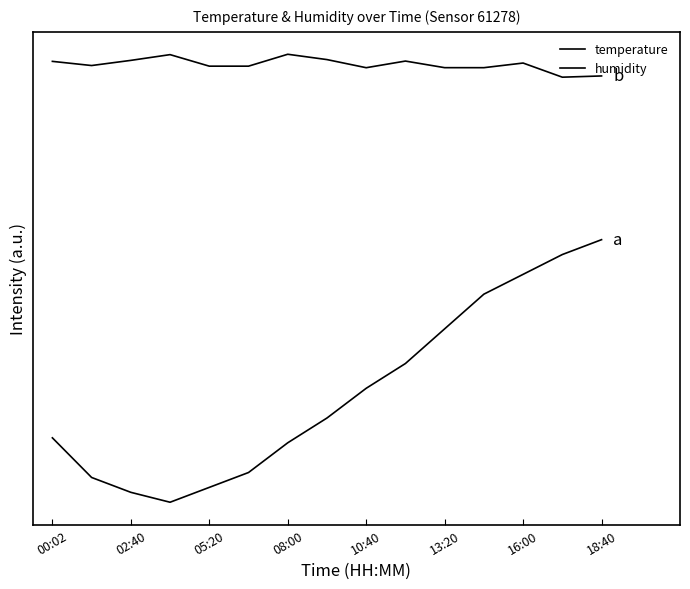

Is this an area chart (filled region under the line)?

No